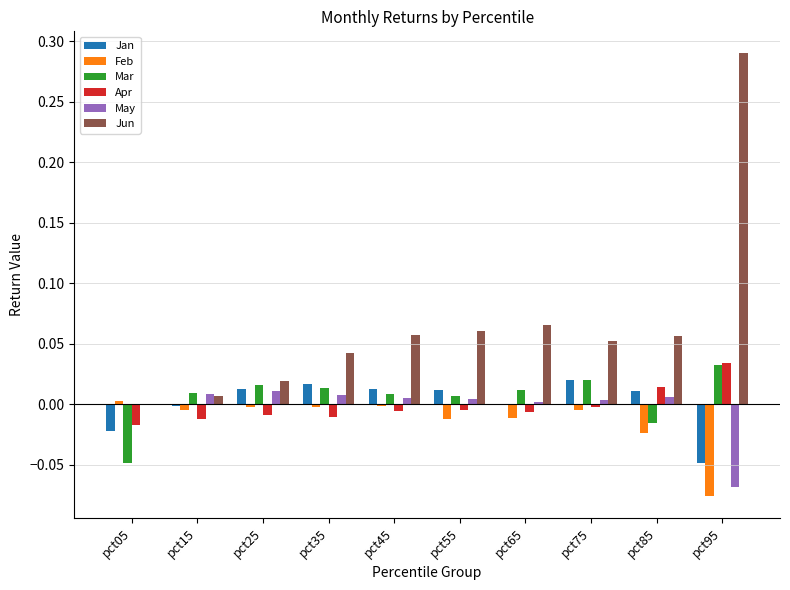

Which series changed the most between pct65 and pct95?

Jun